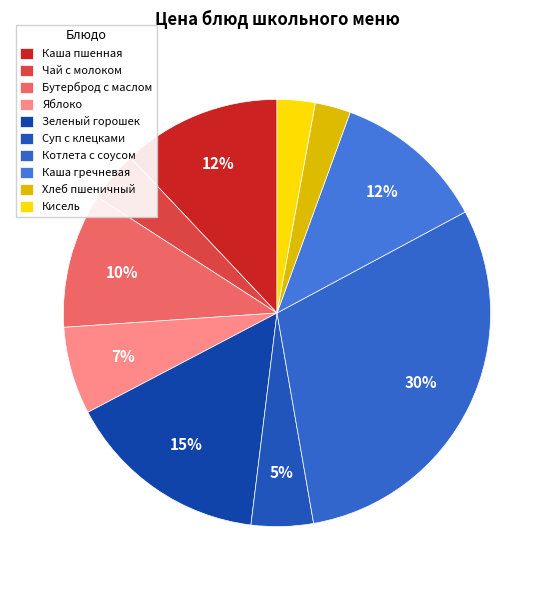

Is there a majority slice in this chart?

No